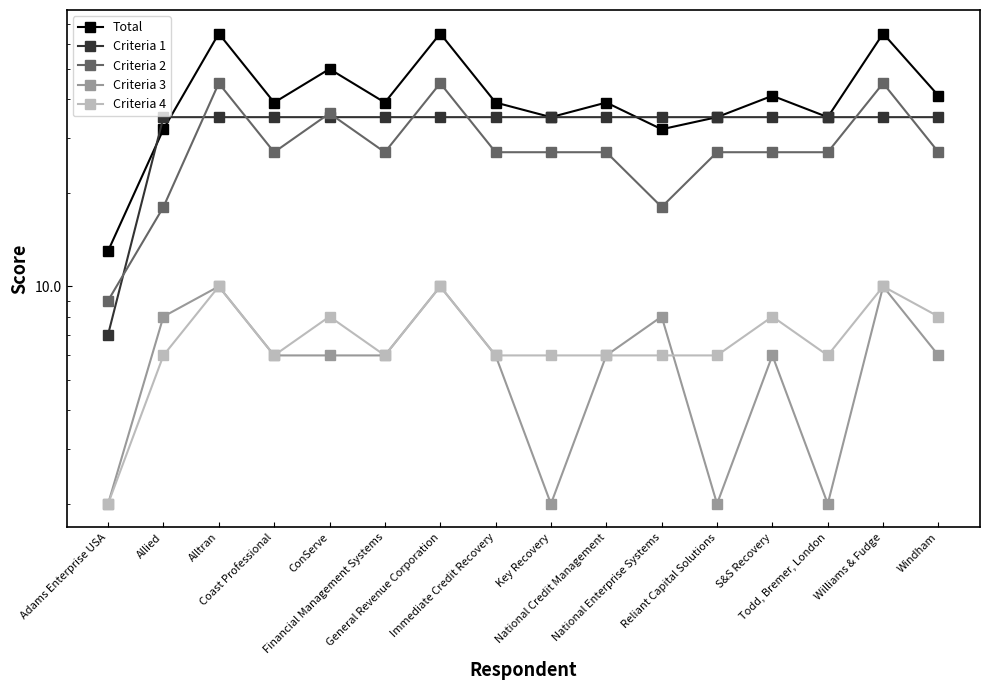

What are all the series names shown in the legend?

Total, Criteria 1, Criteria 2, Criteria 3, Criteria 4